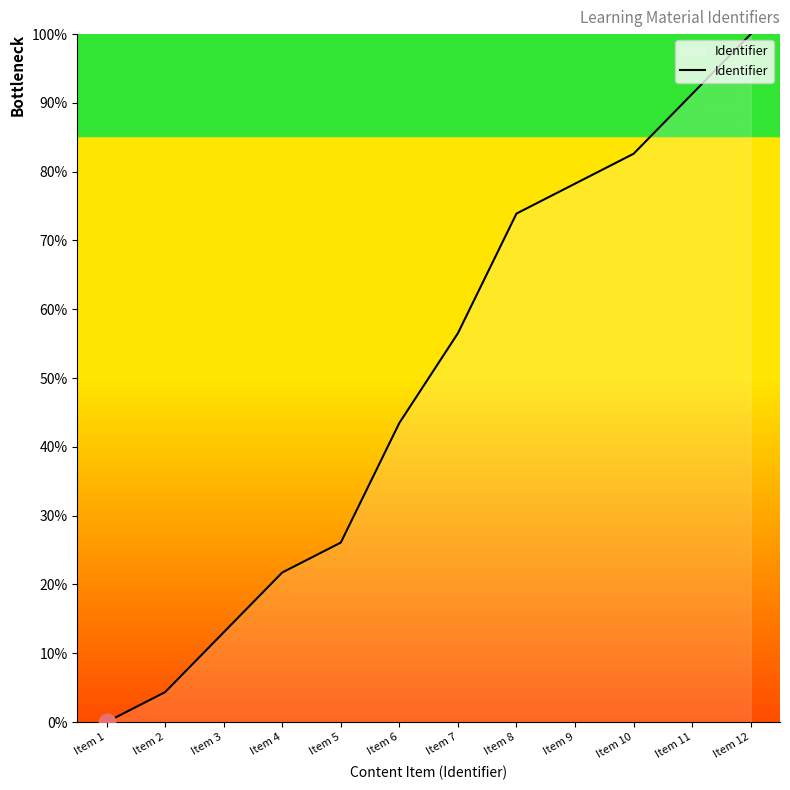

The value at Item 10 is 82.6. True or false?

True